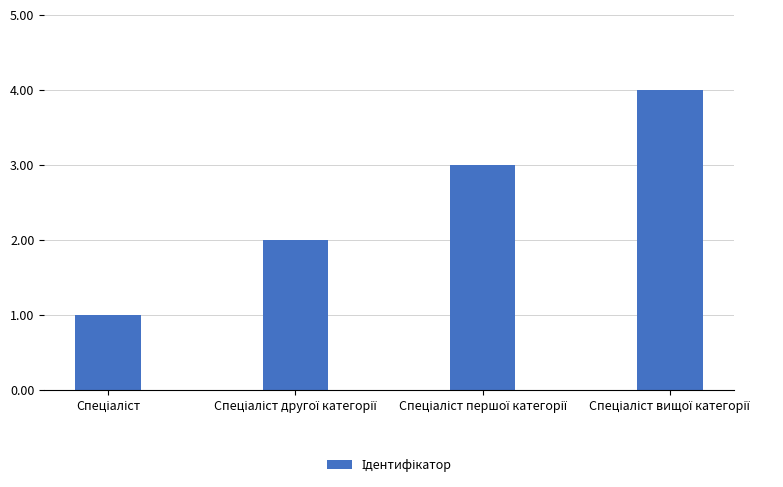

What is the greatest value displayed?

4